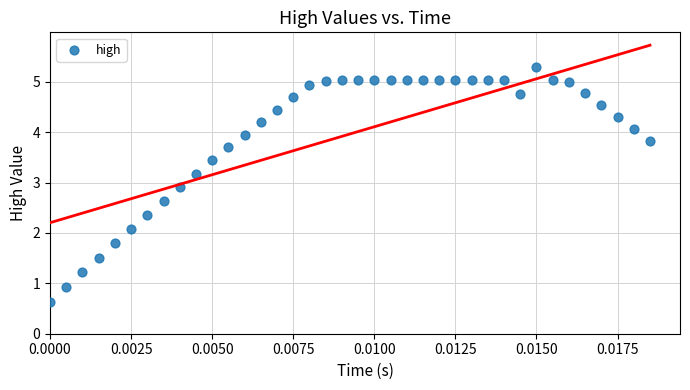

What Y value in the scatter plot is closest to 2?

2.1